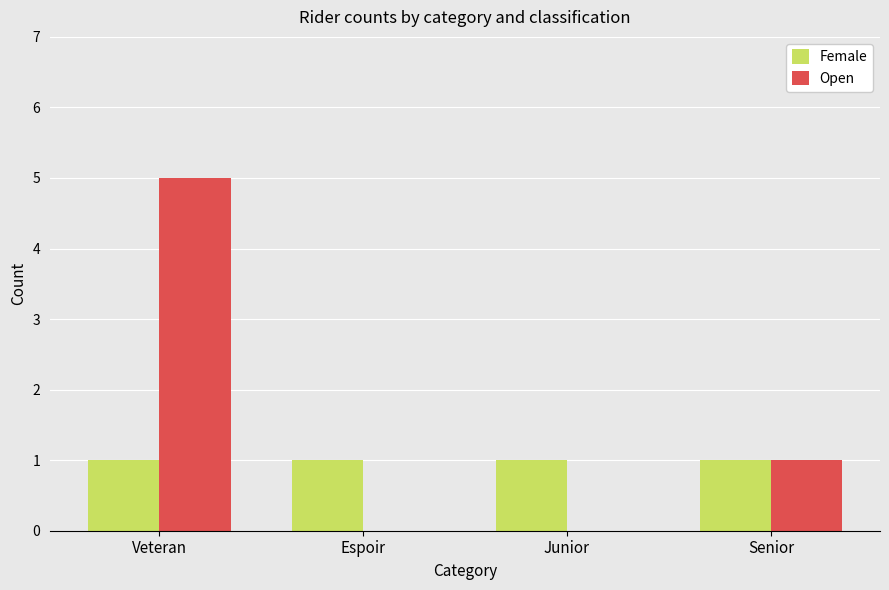

Which category has the highest value across all series?

Veteran